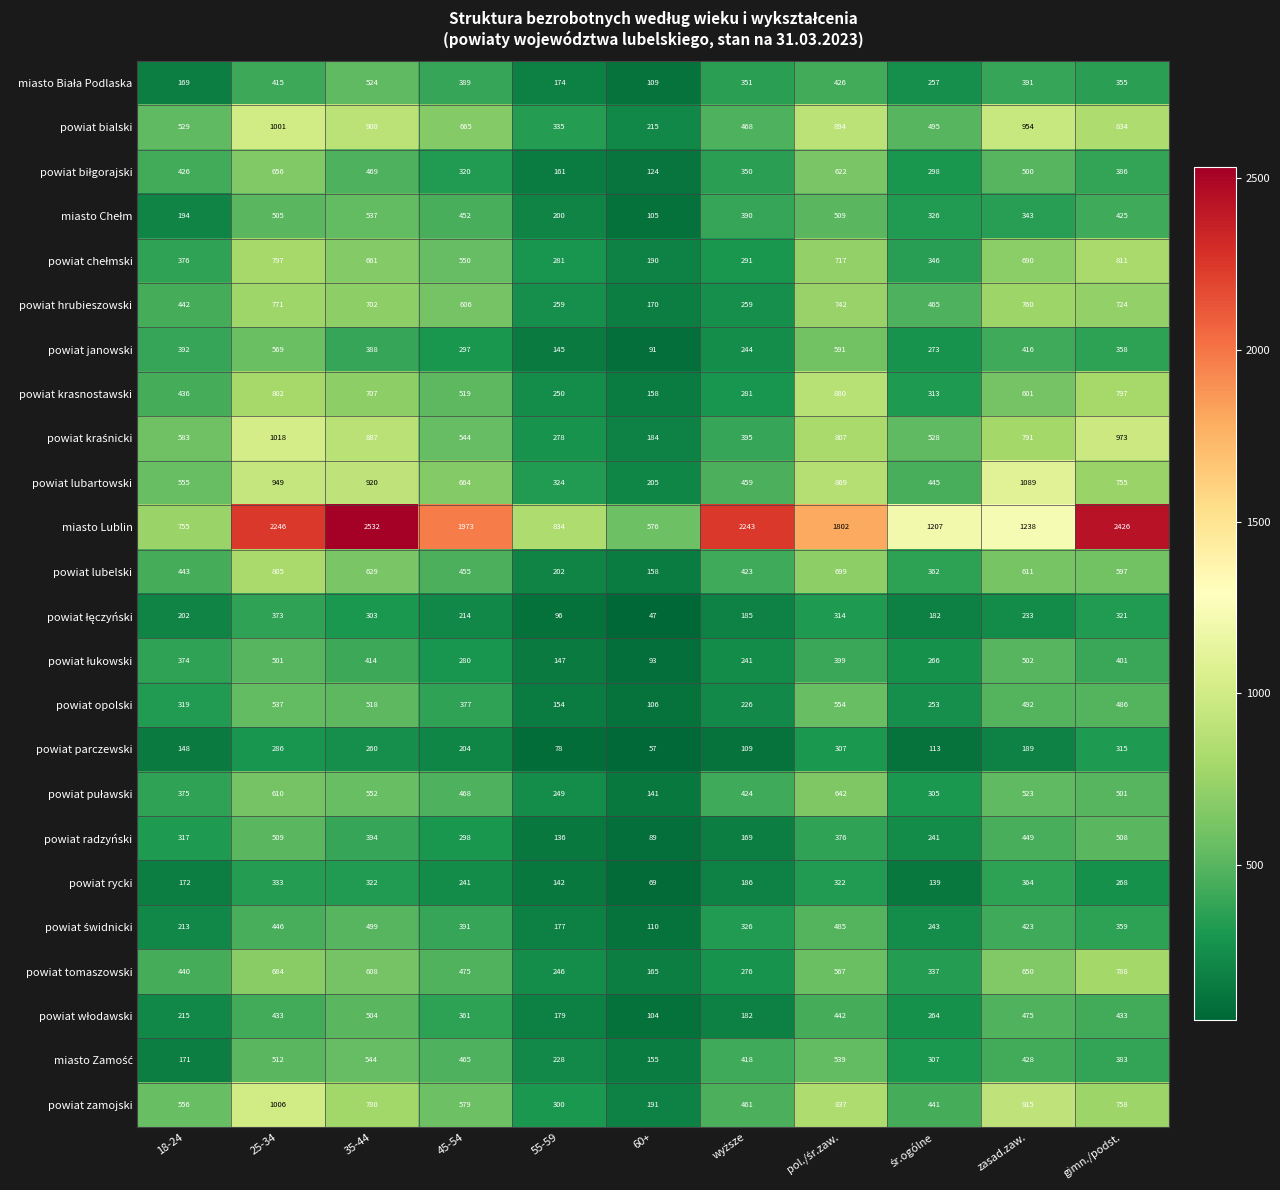

Which series has the largest range (max minus min)?

miasto Lublin